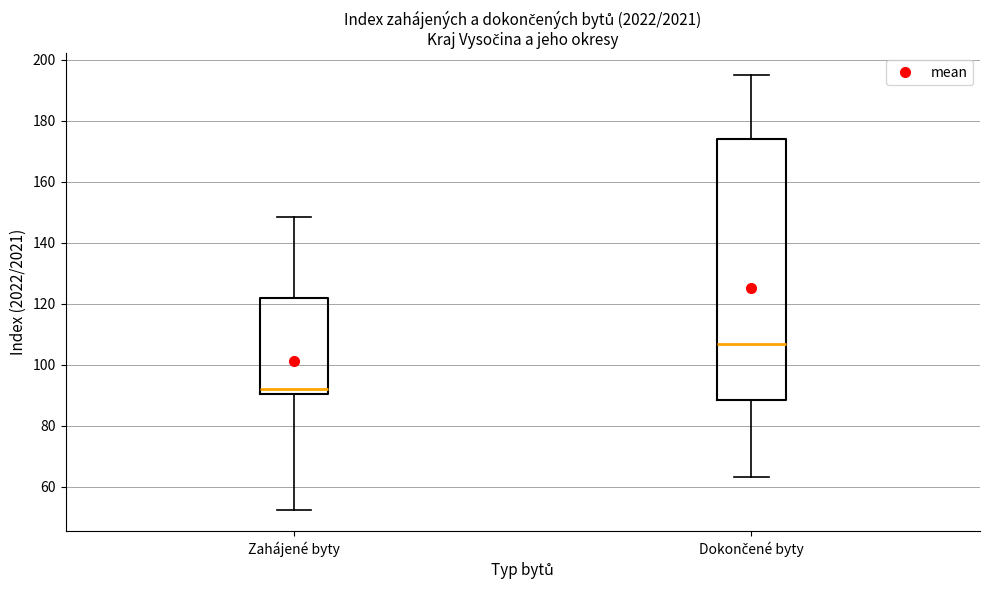

Reading left to right, read every box against the y-axis: the position of its median line, the range the box covers, and the ends of its whiskers. The values are not printed on the chart, so give them approximately, as read against the axis.

Zahájené byty: median 92, box 90 to 122, whiskers 52 to 148
Dokončené byty: median 106, box 88 to 174, whiskers 64 to 196